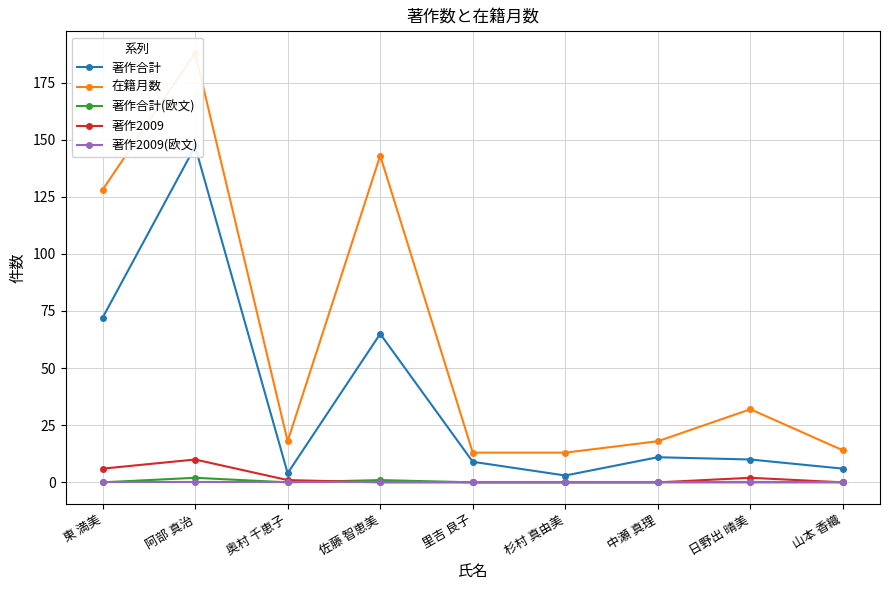

Which category has the lowest value in the 著作2009(欧文) series?

東 満美